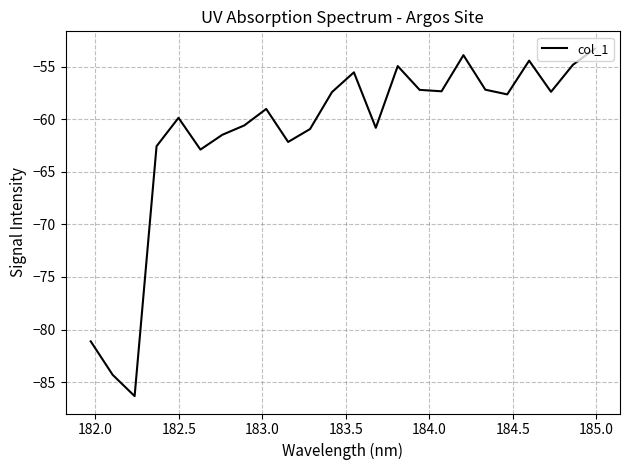

What is the sum of all values?

-1472.7